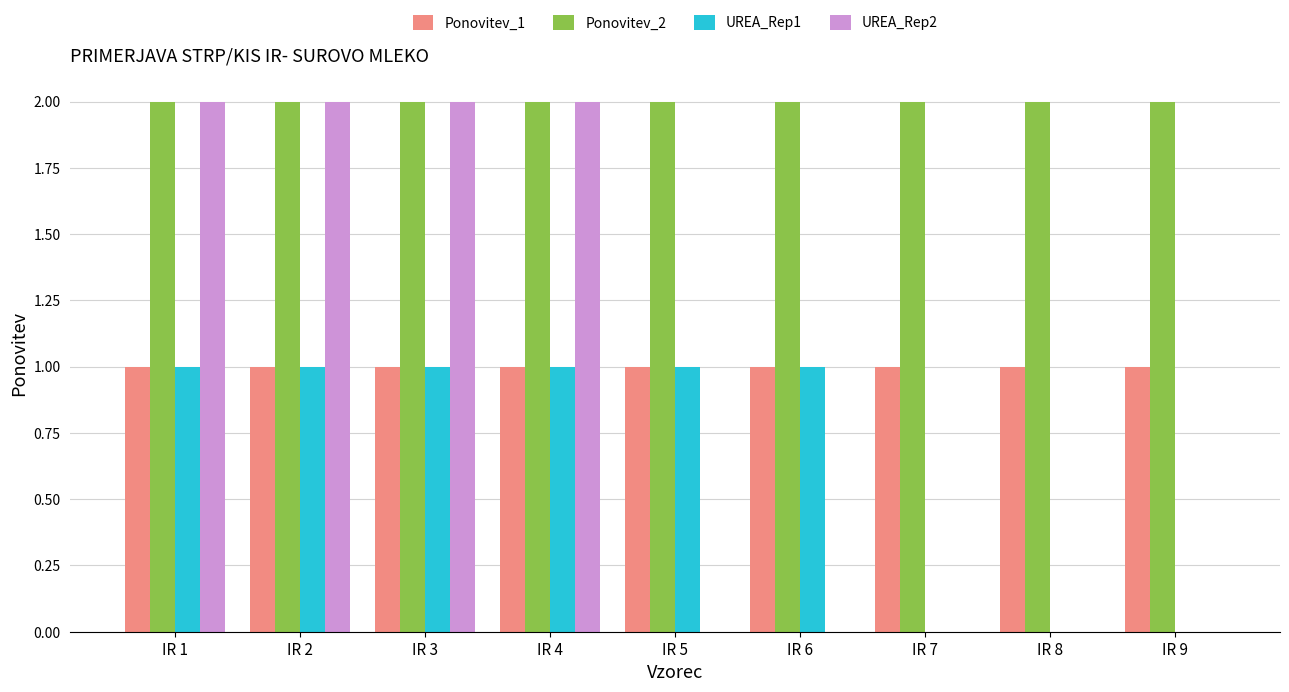

Are the bars grouped side by side (vs. stacked)?

Yes